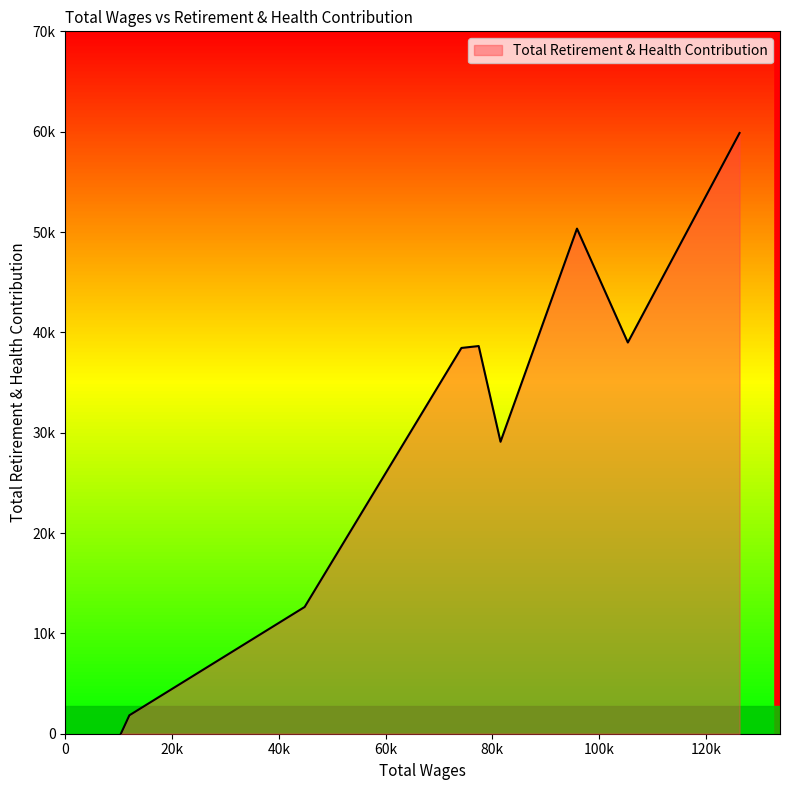

How many data points are above 38446?

4